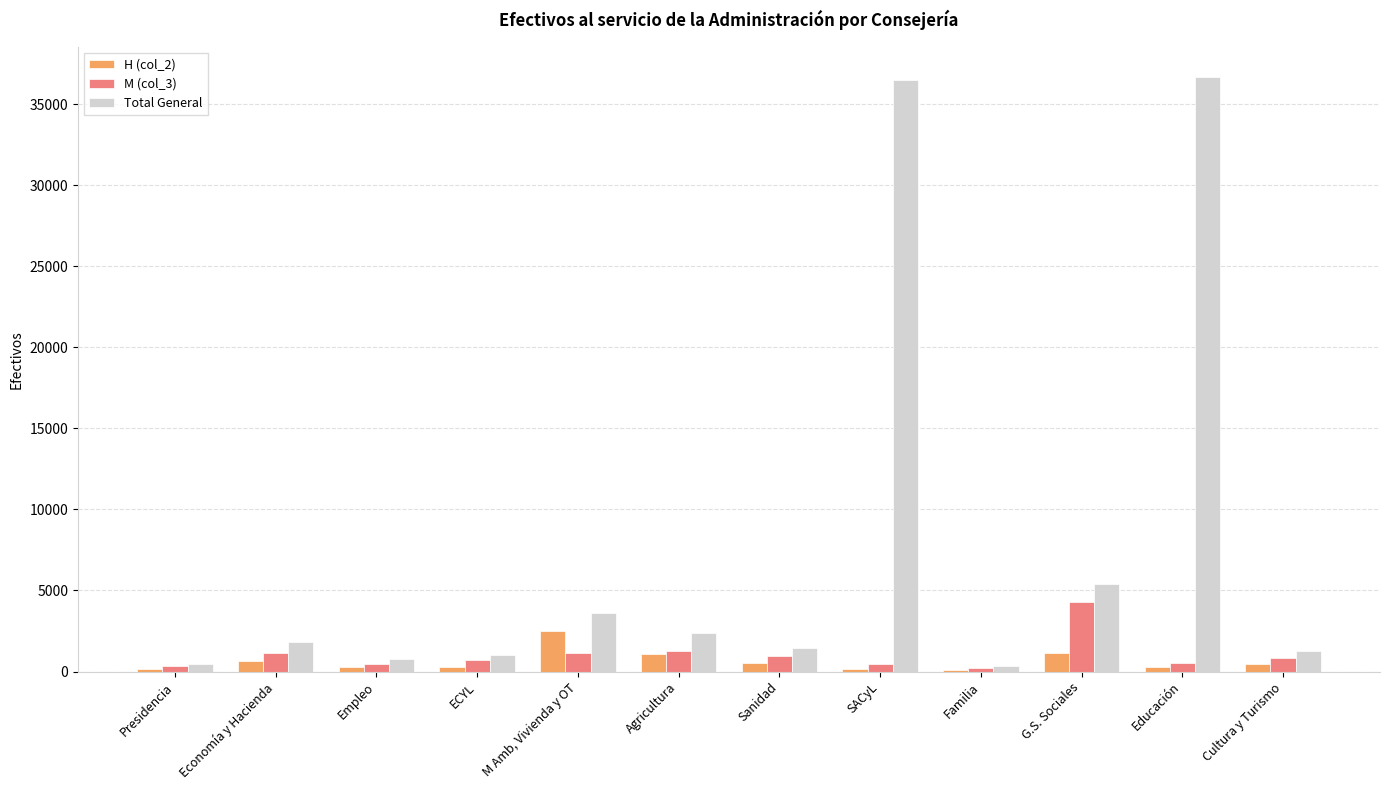

Which series has the largest total across all categories?

Total General